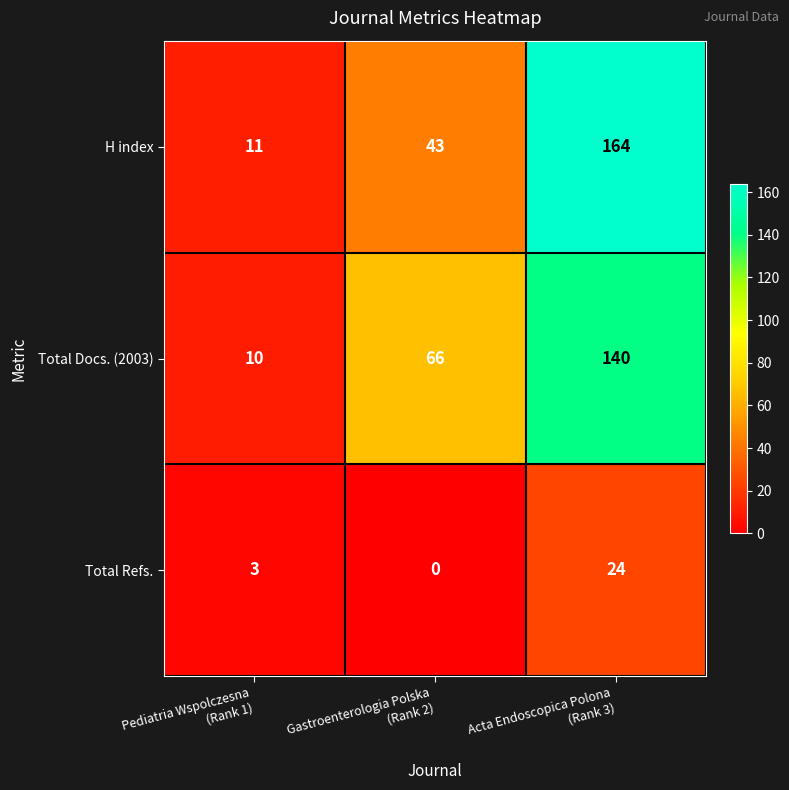

What is the maximum value shown in the chart?

164